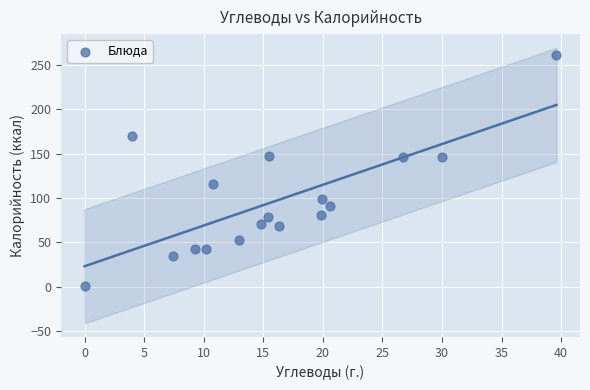

What is the range of Y values (max minus min)?

259.8